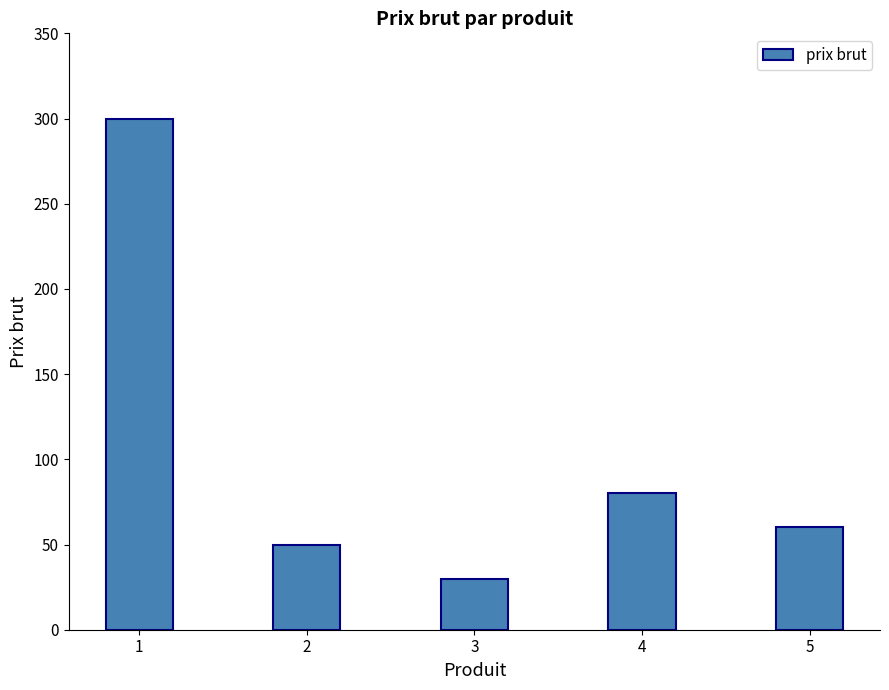

Reading left to right, extract all data points from this chart.

300	50	30	80	60